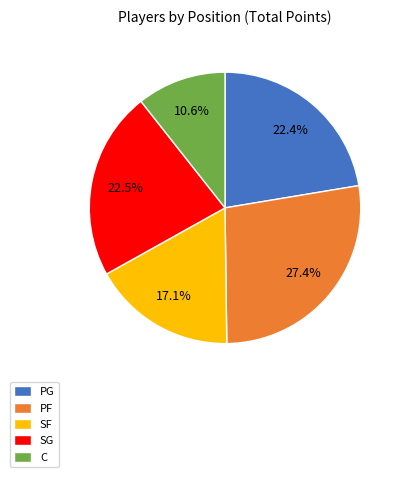

Is C the majority of the pie?

No